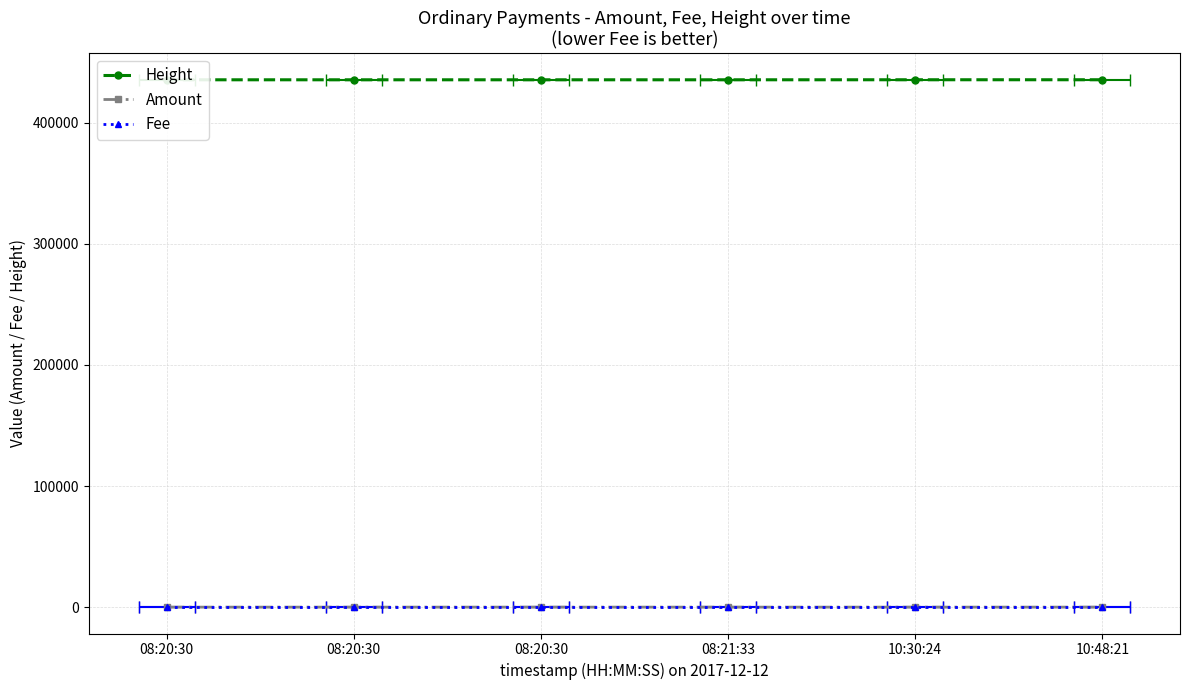

What is the total value across all series at 08:20:30?

435473